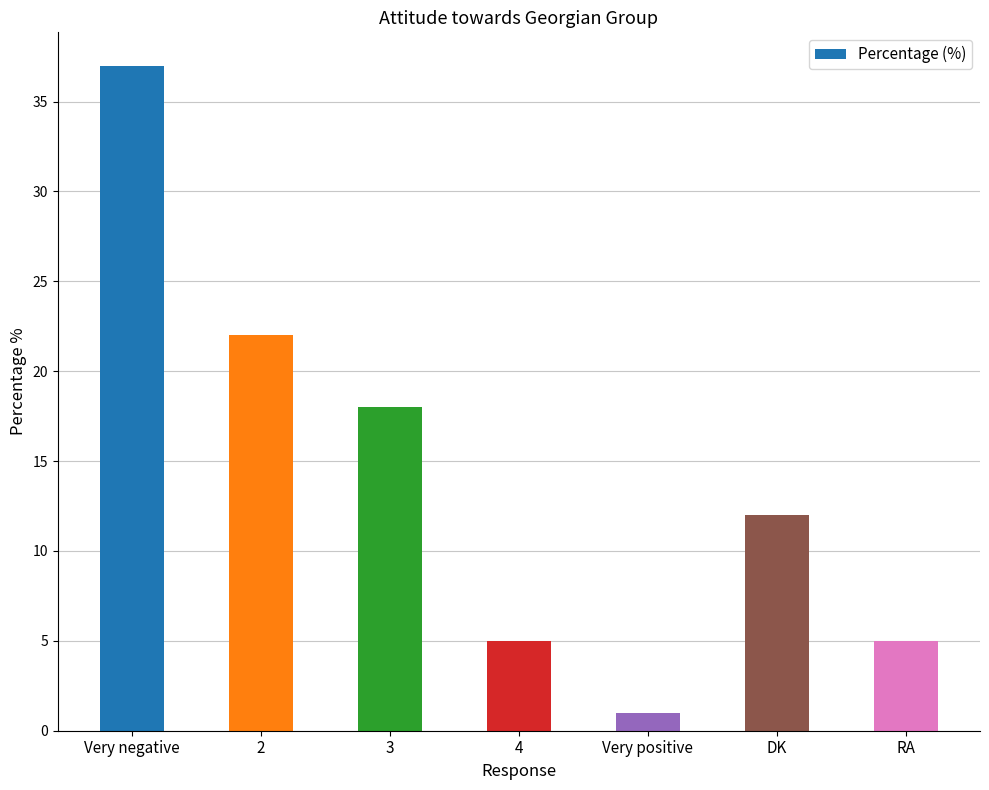

Where does the data first go above 12?

Very negative